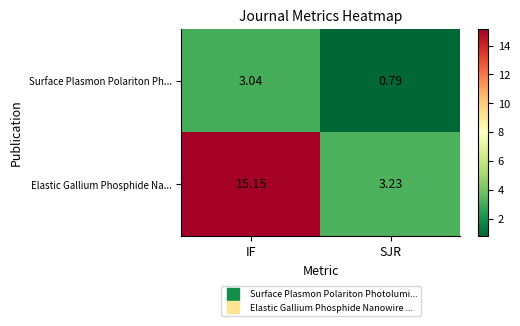

Rank the series at SJR from lowest to highest value.

Surface Plasmon Polariton Ph..., Elastic Gallium Phosphide Na...